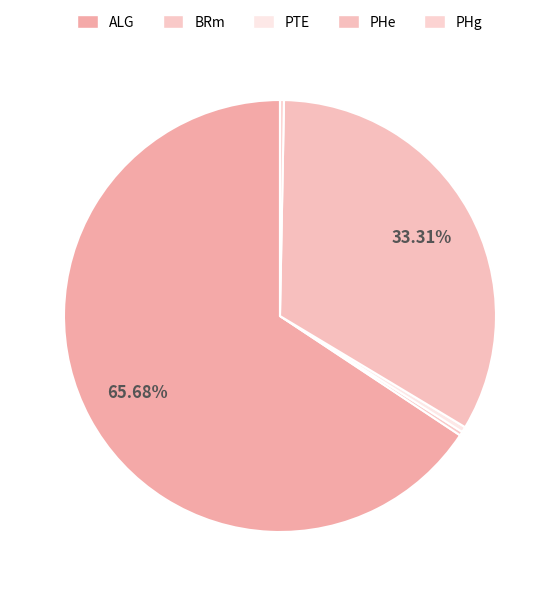

Rank the categories by value from lowest to highest.

BRm, PHg, PTE, PHe, ALG